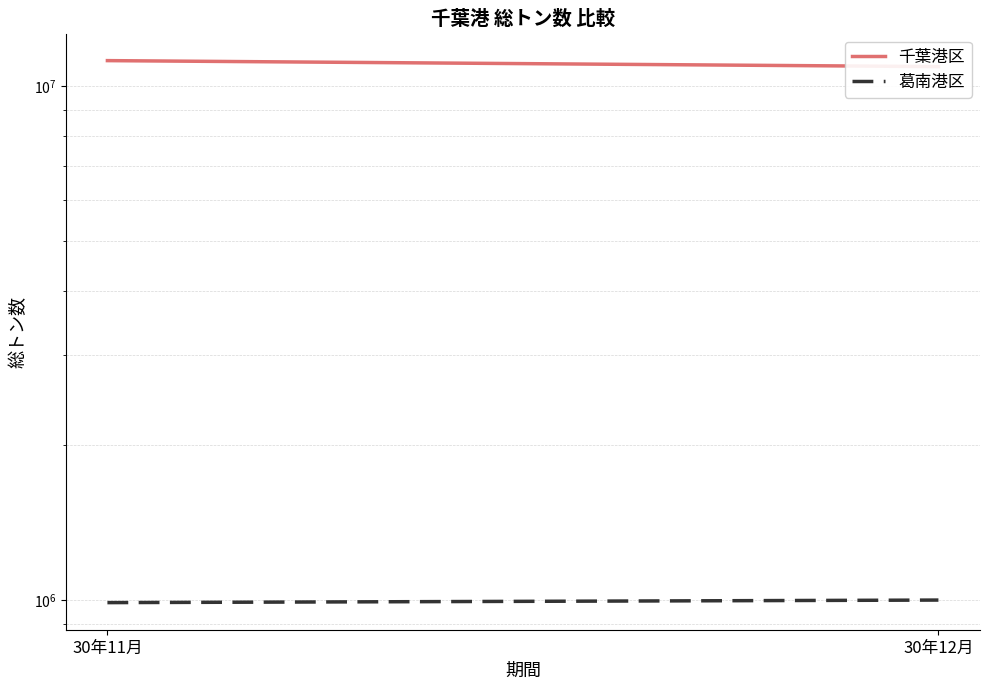

What is the average value of the 千葉港区 series?

11054208